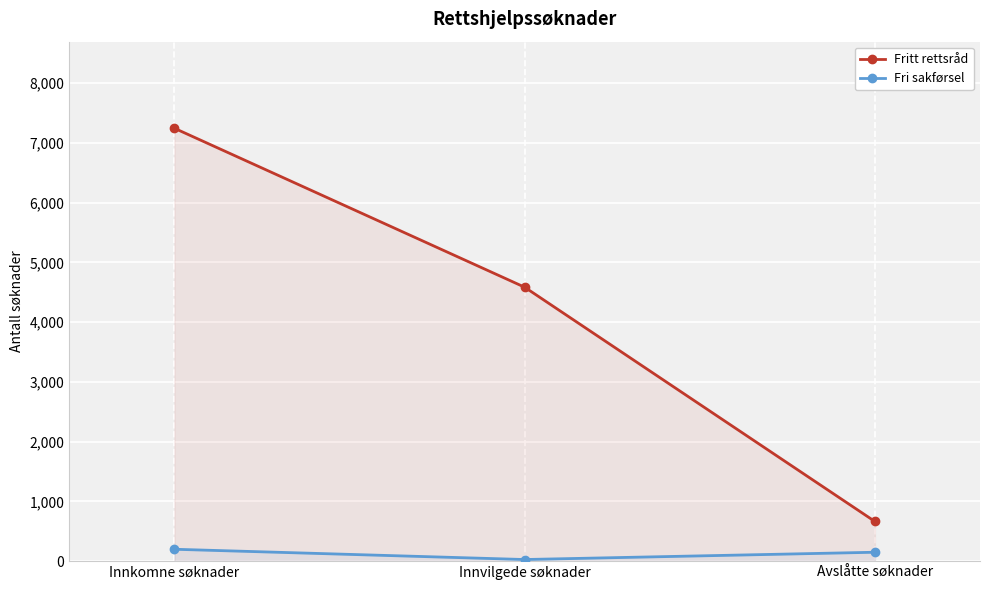

Is it true that Fritt rettsråd equals 4586 at Innvilgede søknader?

True